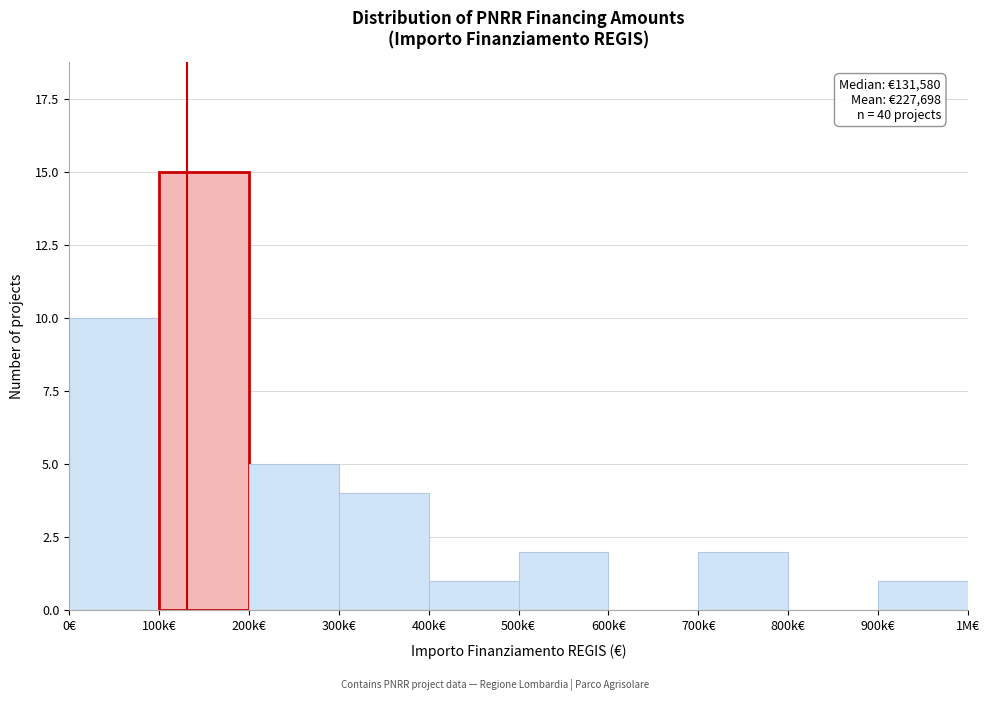

Reading right to left, list all the values displayed in this chart.

900k€=1	800k€=0	700k€=2	600k€=0	500k€=2	400k€=1	300k€=4	200k€=5	100k€=15	0€=10